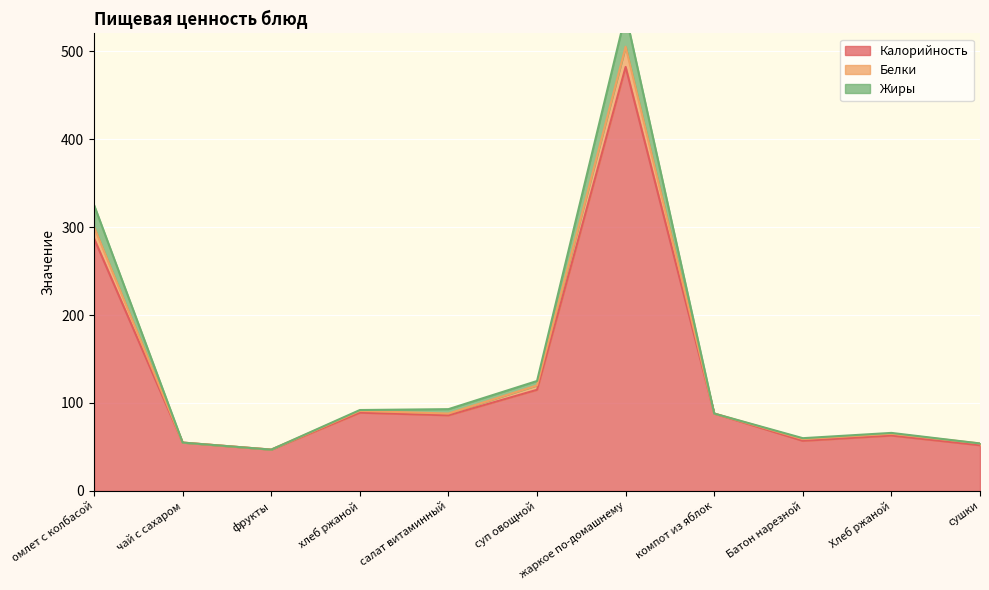

True or false: Калорийность and Жиры intersect in this chart.

False